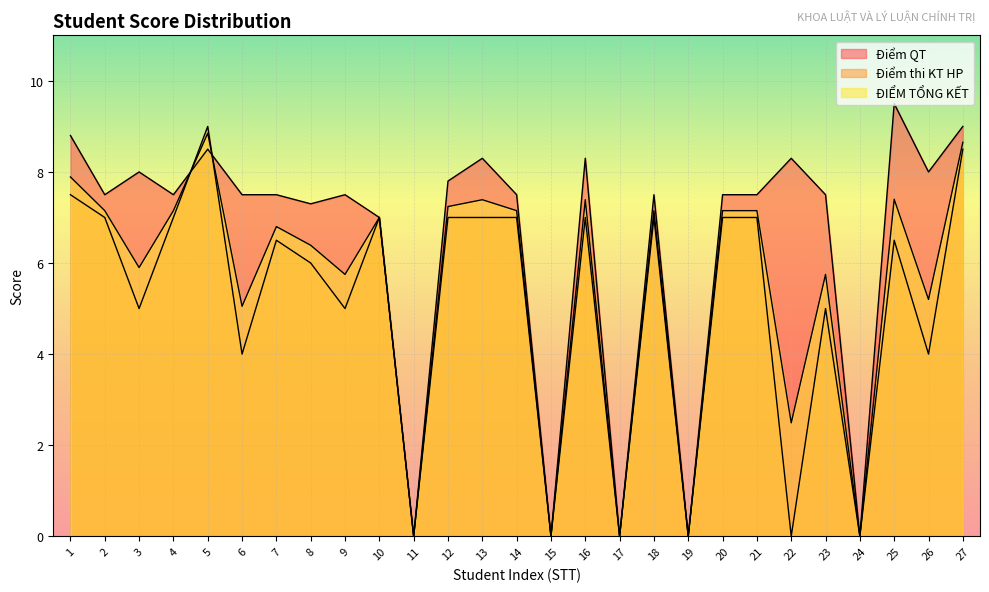

What is the sum of the ĐIỂM TỔNG KẾT values at 13 and 12?

14.6